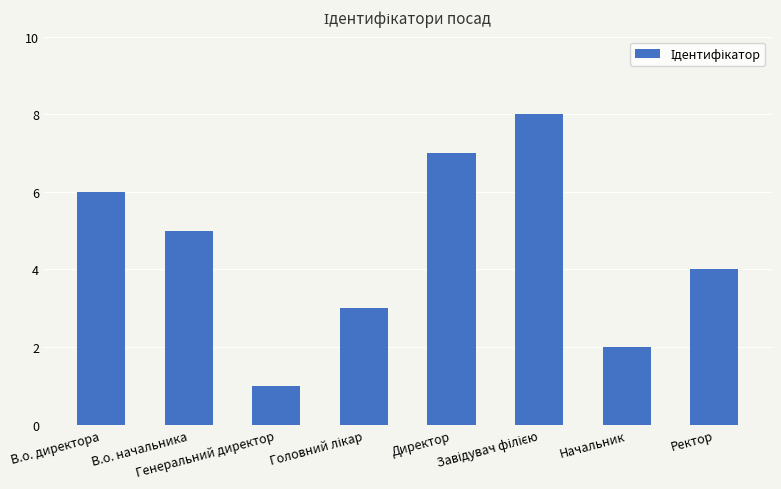

The value at Генеральний директор is 1. True or false?

True